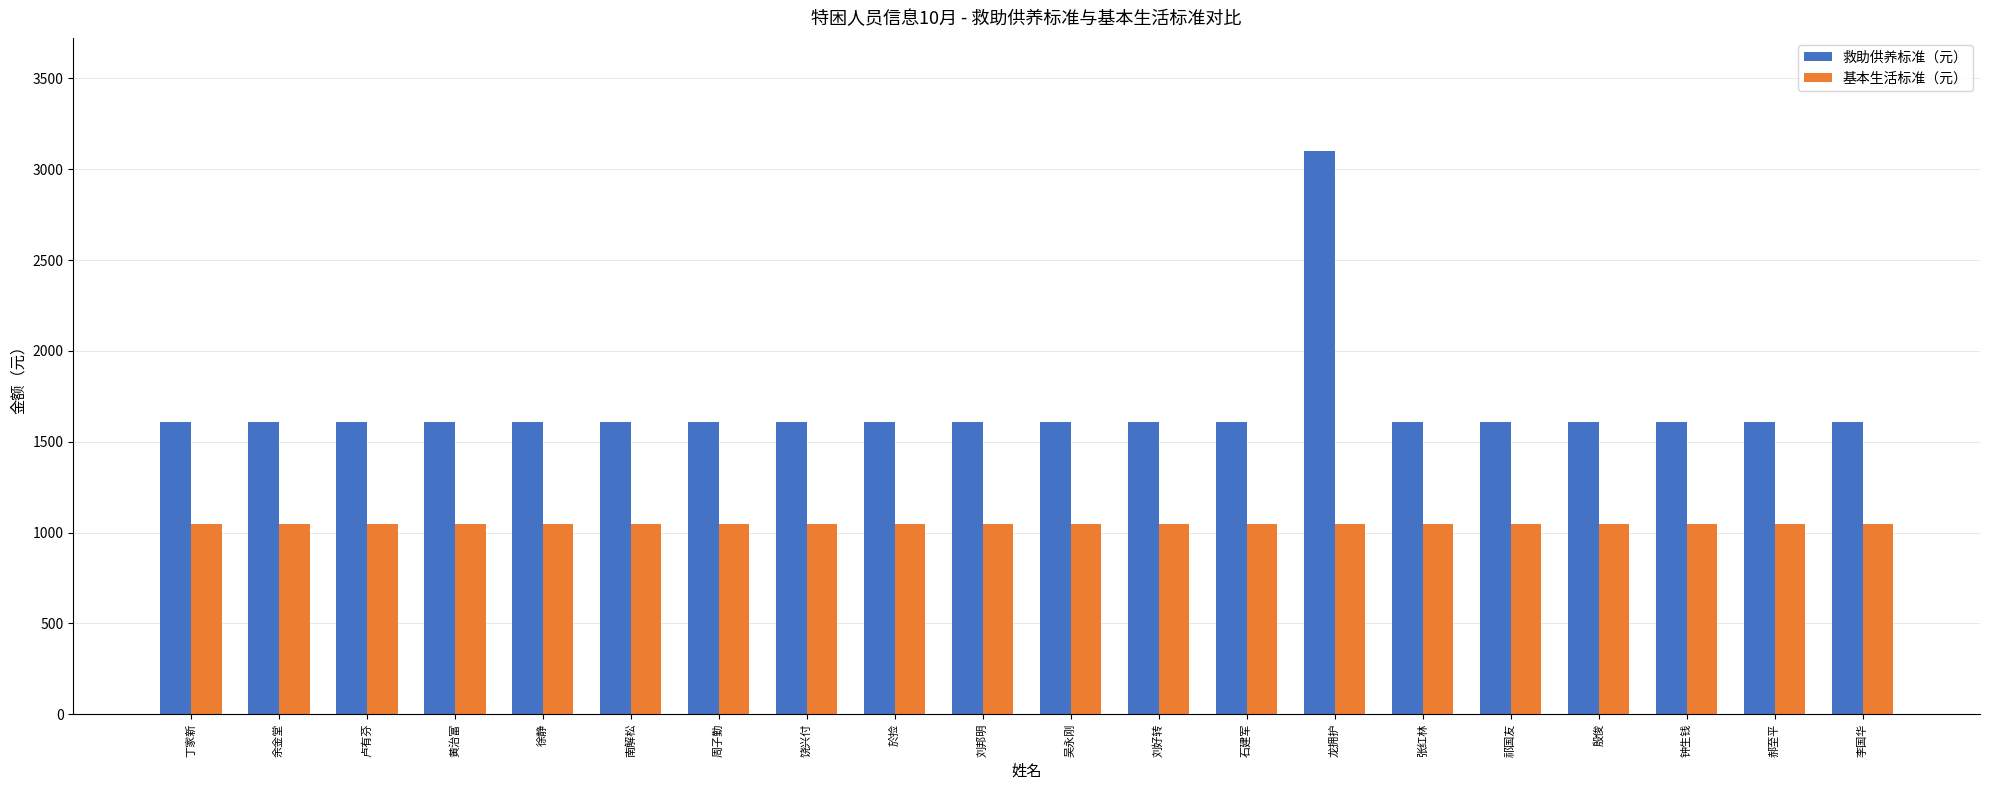

What is the difference between the maximum and minimum values in the 救助供养标准（元） series?

1492